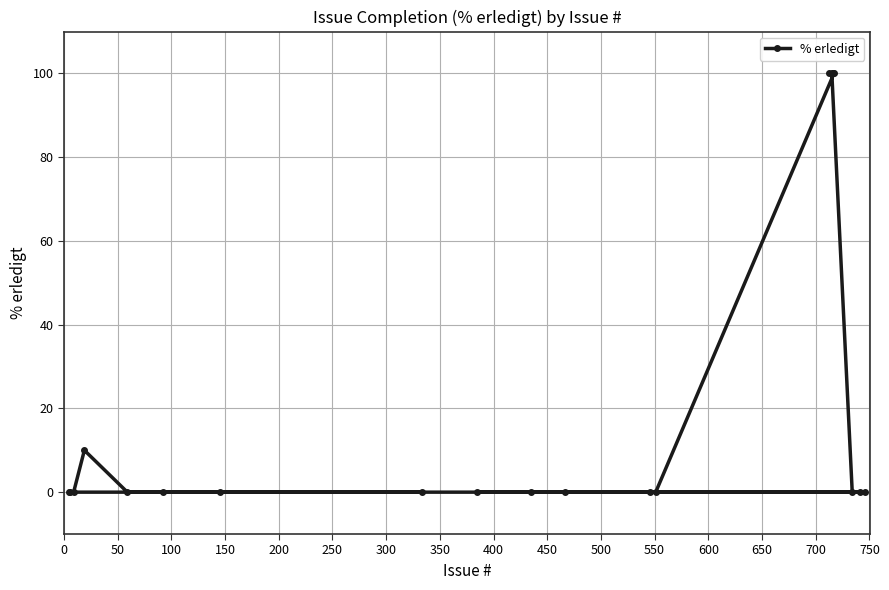

What is the sum of all values?

410